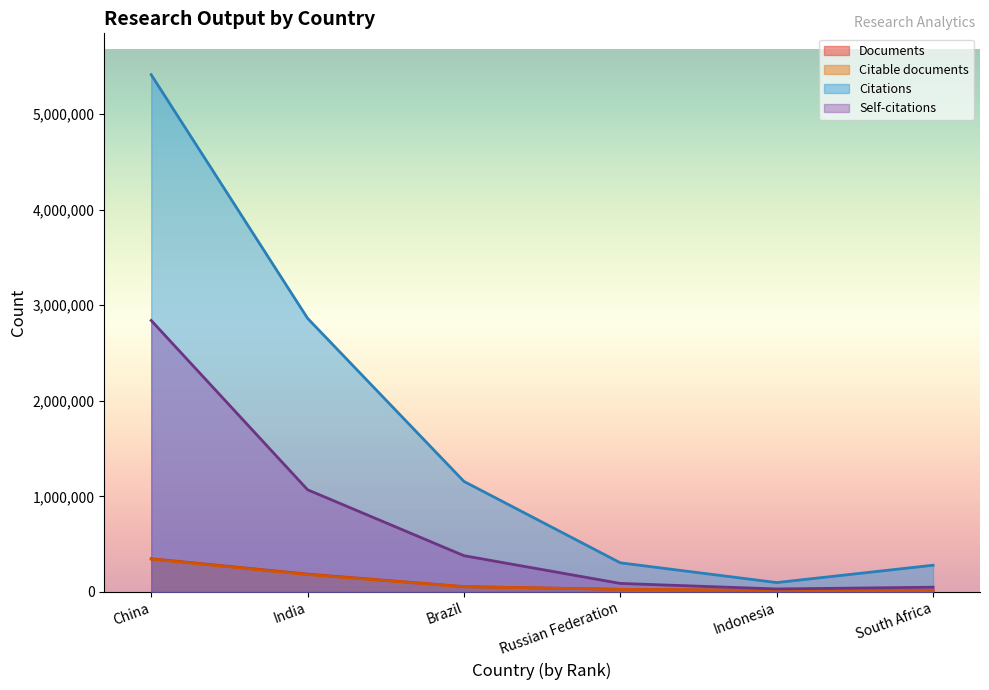

Rank the series at Russian Federation from lowest to highest value.

Citable documents, Documents, Self-citations, Citations